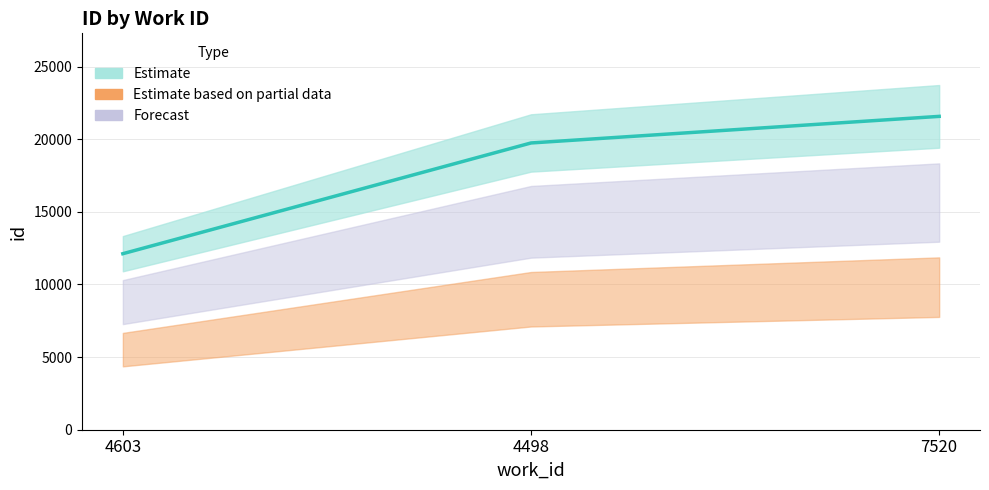

Reading right to left, list all the values displayed in this chart.

7520=21577	4498=19746	4603=12121